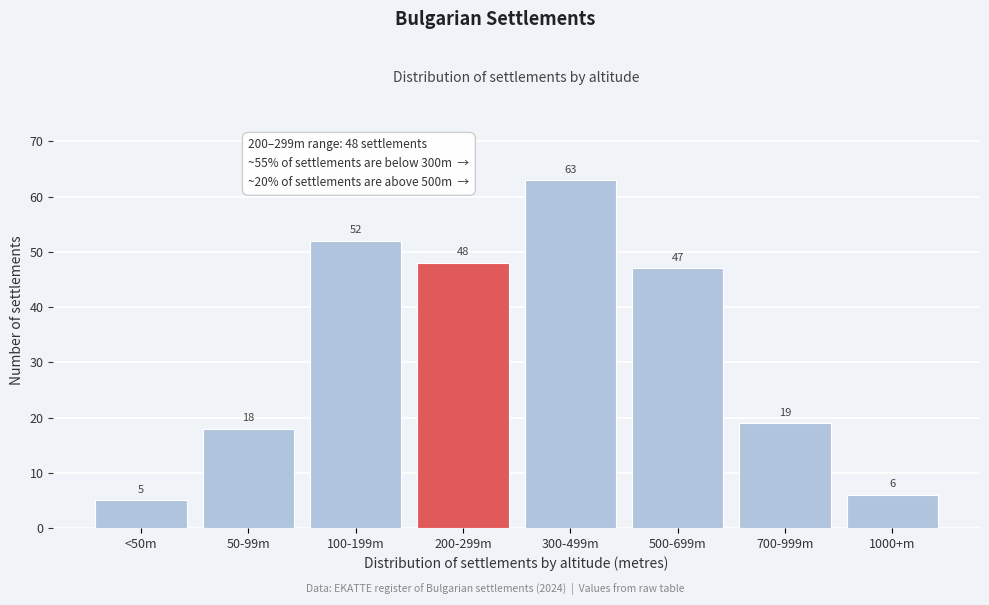

Reading right to left, extract all data points from this chart.

6	19	47	63	48	52	18	5